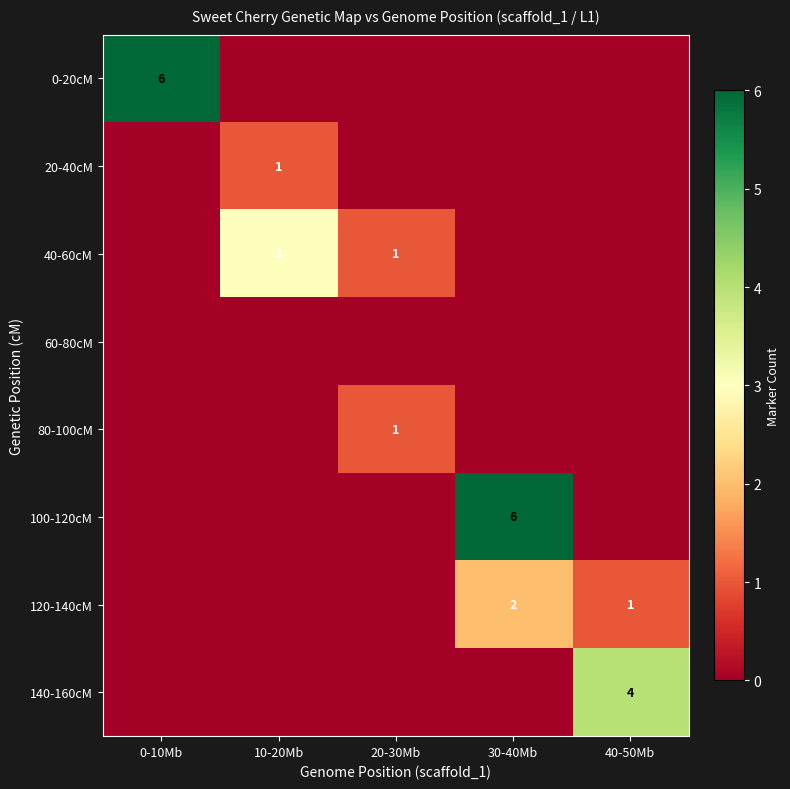

At how many categories does at least one series exceed 3?

3